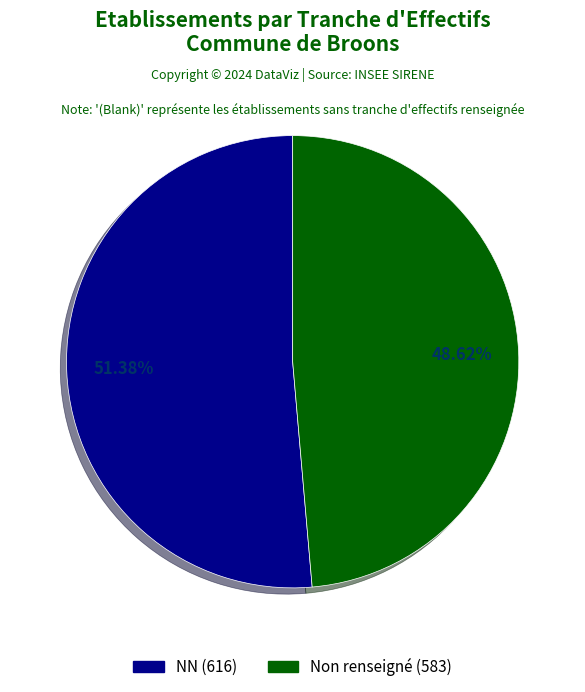

How many segments does this pie chart have?

2